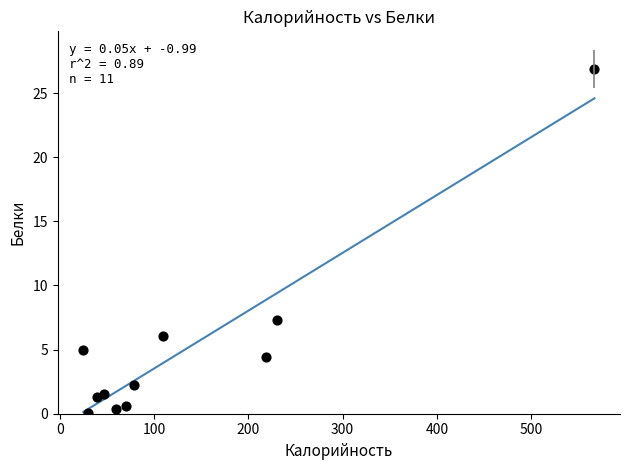

What Y value in the scatter plot is closest to 13?

7.3